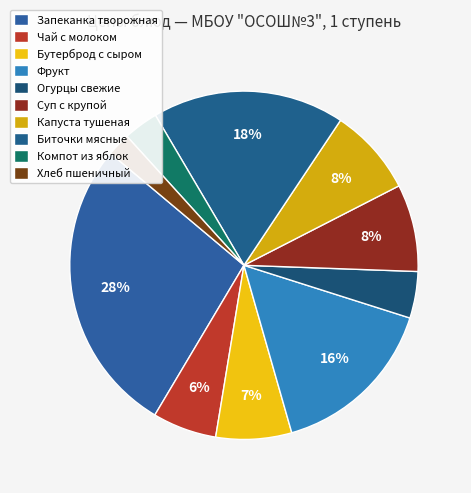

Between Чай с молоком and Компот из яблок, which is larger?

Чай с молоком